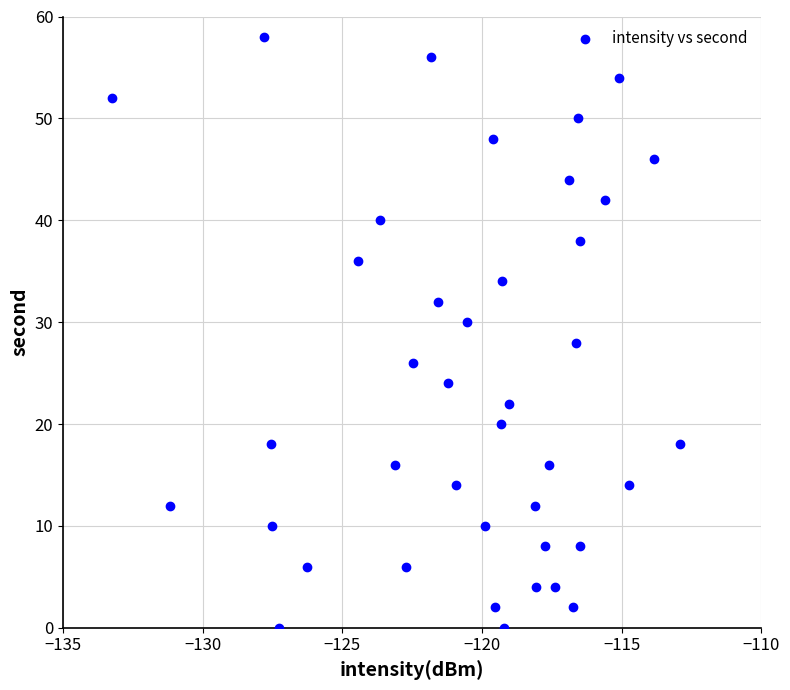

What is the range of Y values (max minus min)?

58